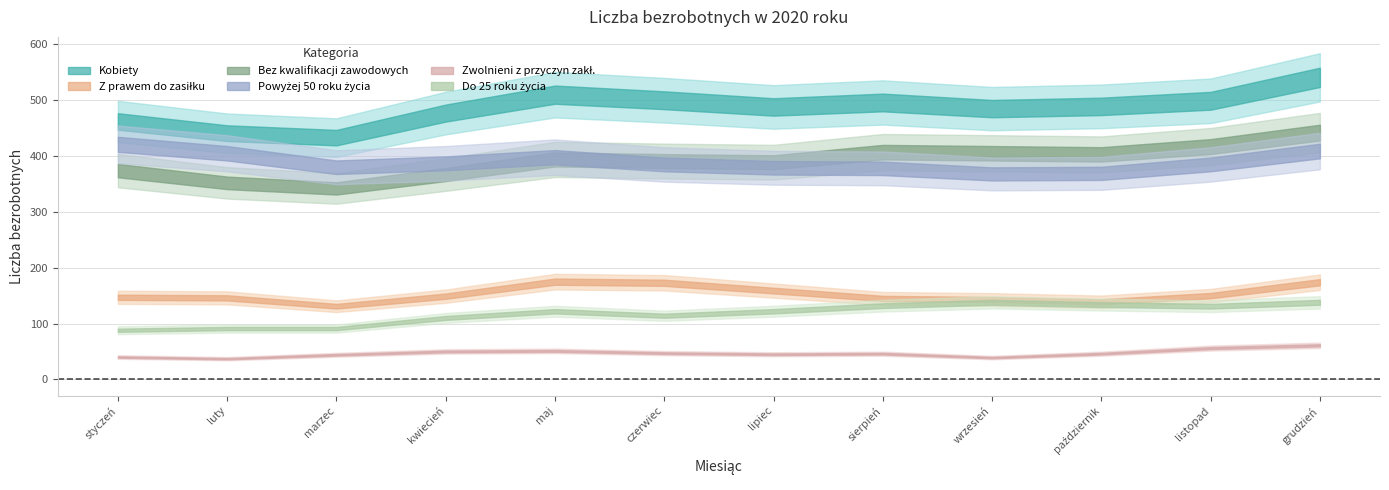

True or false: Kobiety and Bez kwalifikacji zawodowych cross at least once.

False